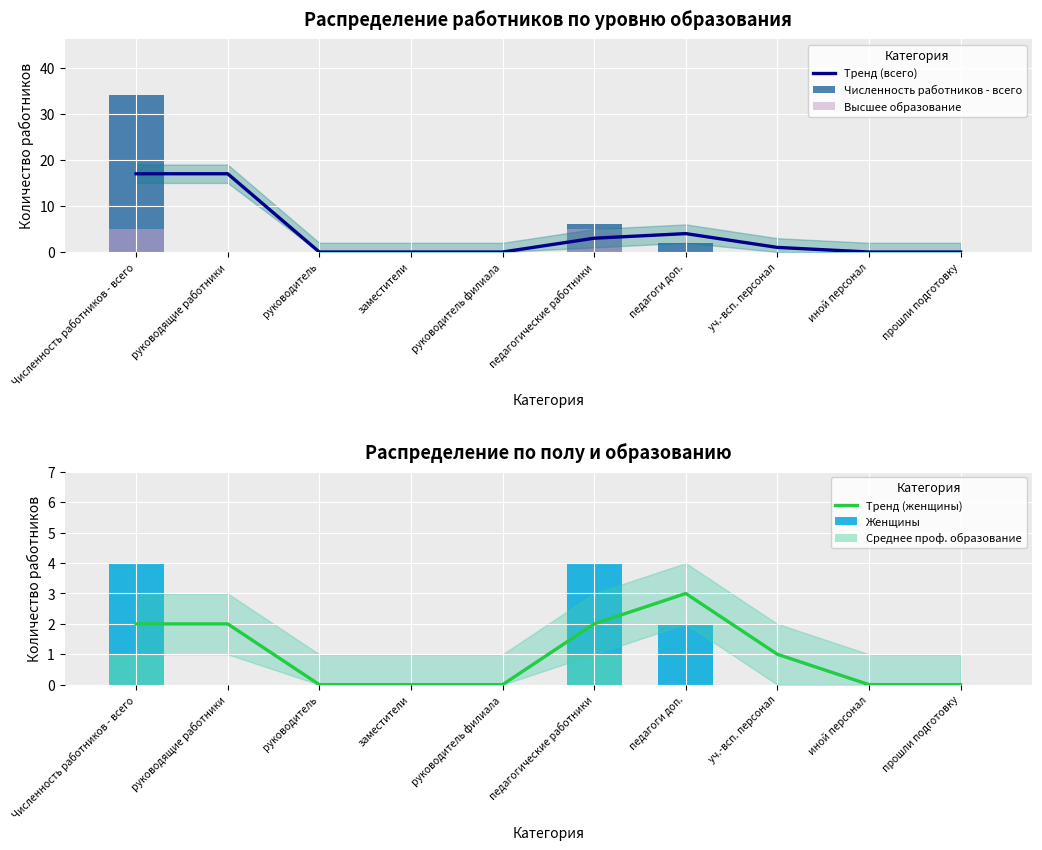

Which series has the largest total across all categories?

Тренд (всего)